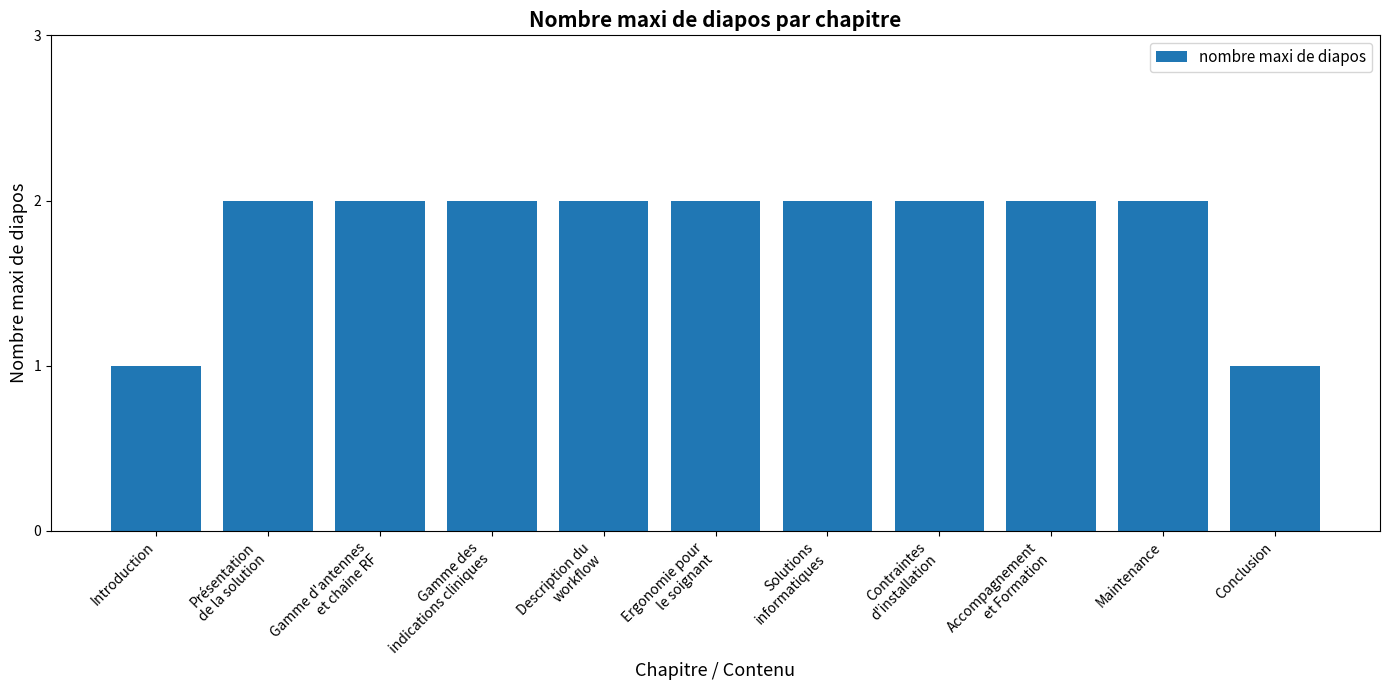

What is the sum of all values?

20